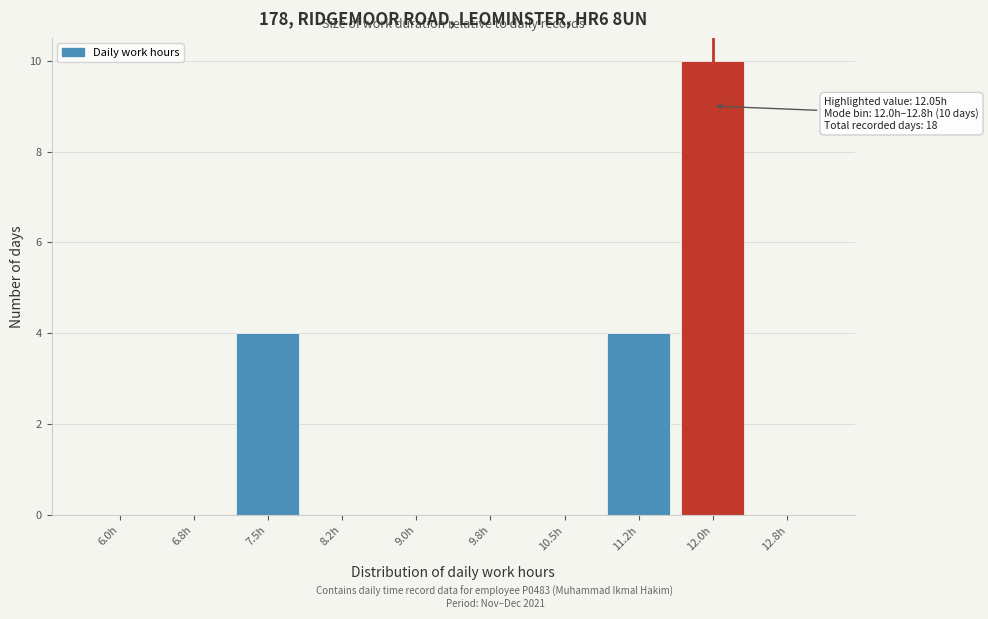

Reading right to left, what are all the values shown in this chart?

12.8h=0	12.0h=10	11.2h=4	10.5h=0	9.8h=0	9.0h=0	8.2h=0	7.5h=4	6.8h=0	6.0h=0